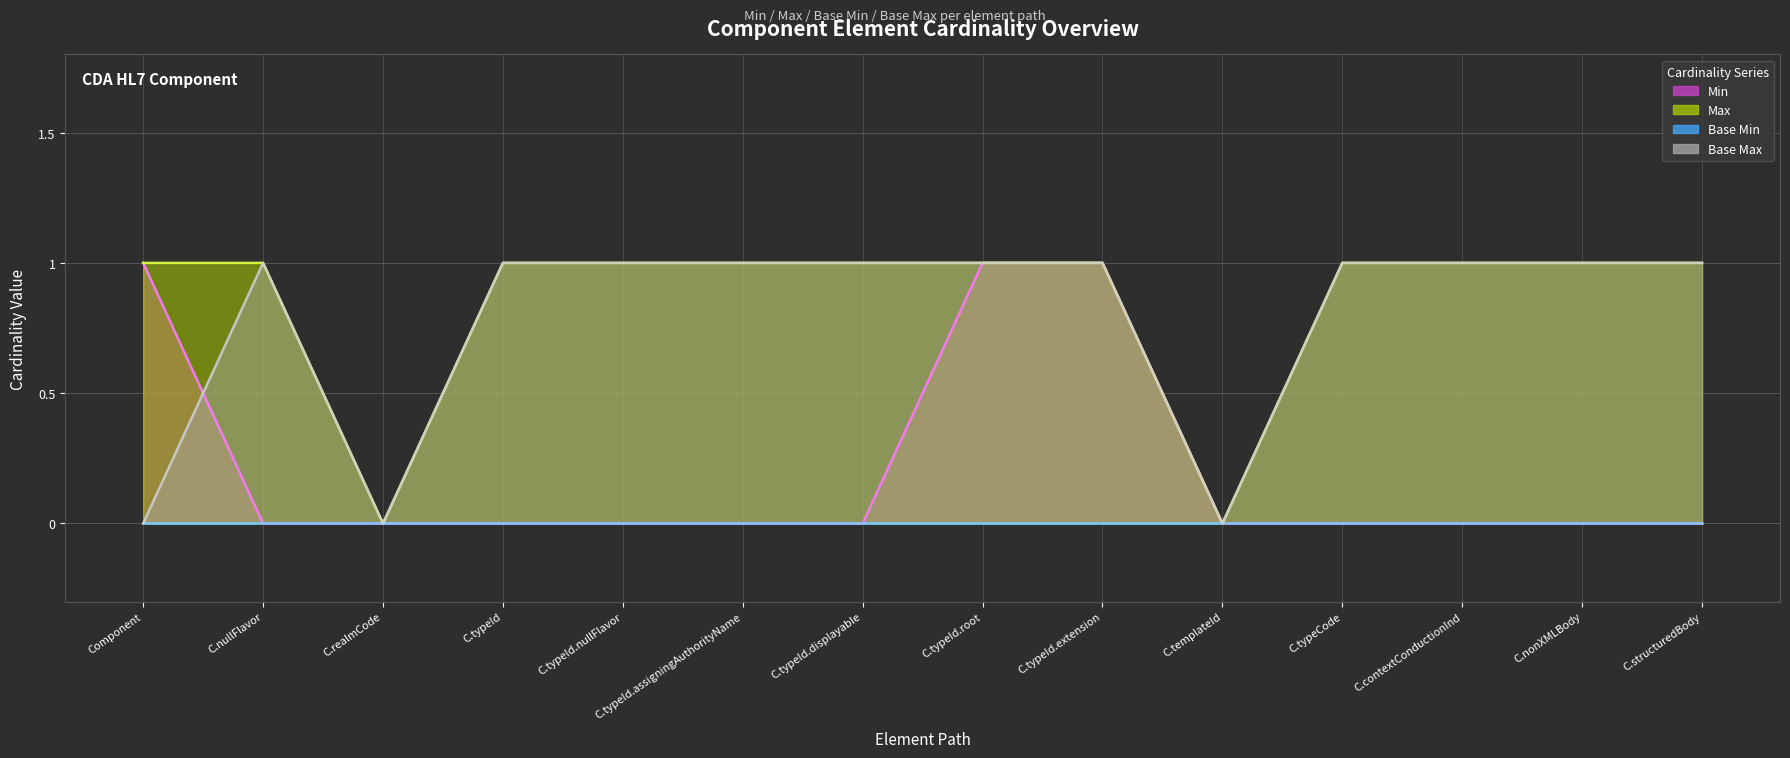

True or false: Base Max and Max intersect in this chart.

False